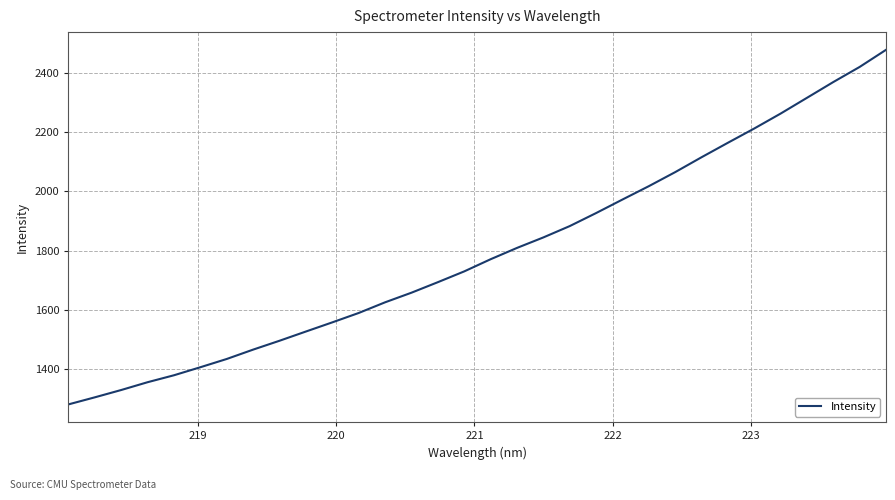

How many categories are shown in the chart?

32